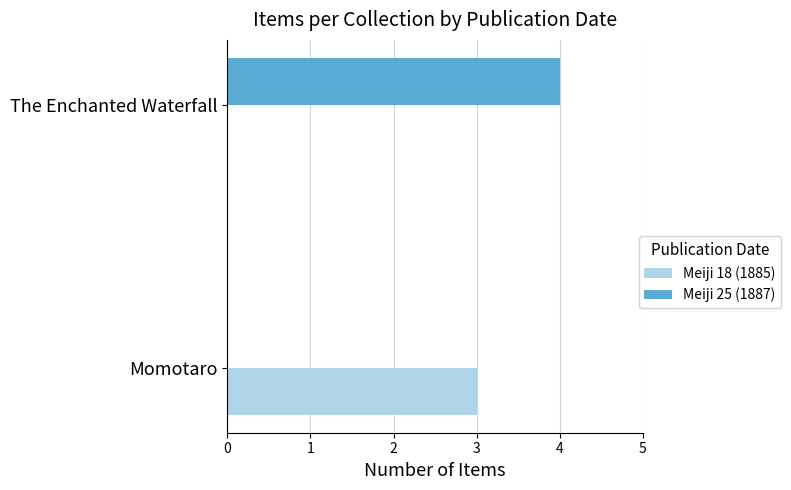

Which series changed the most between Momotaro and The Enchanted Waterfall?

Meiji 25 (1887)